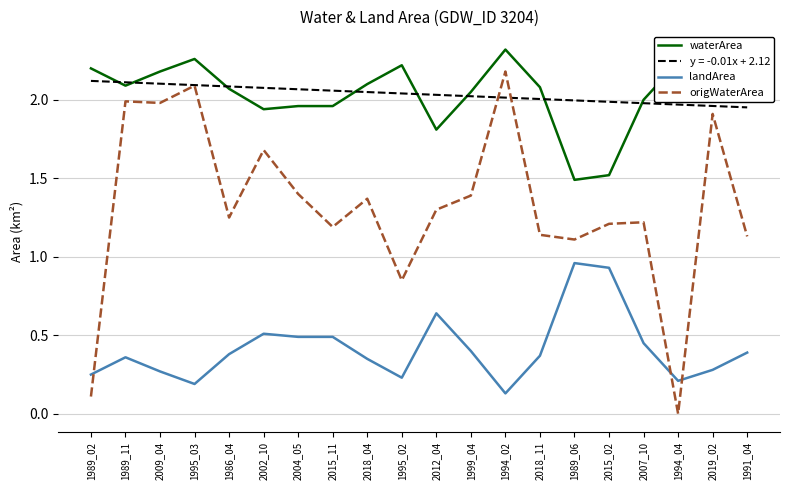

Where do landArea and origWaterArea first cross each other?

1989_02 and 1989_11